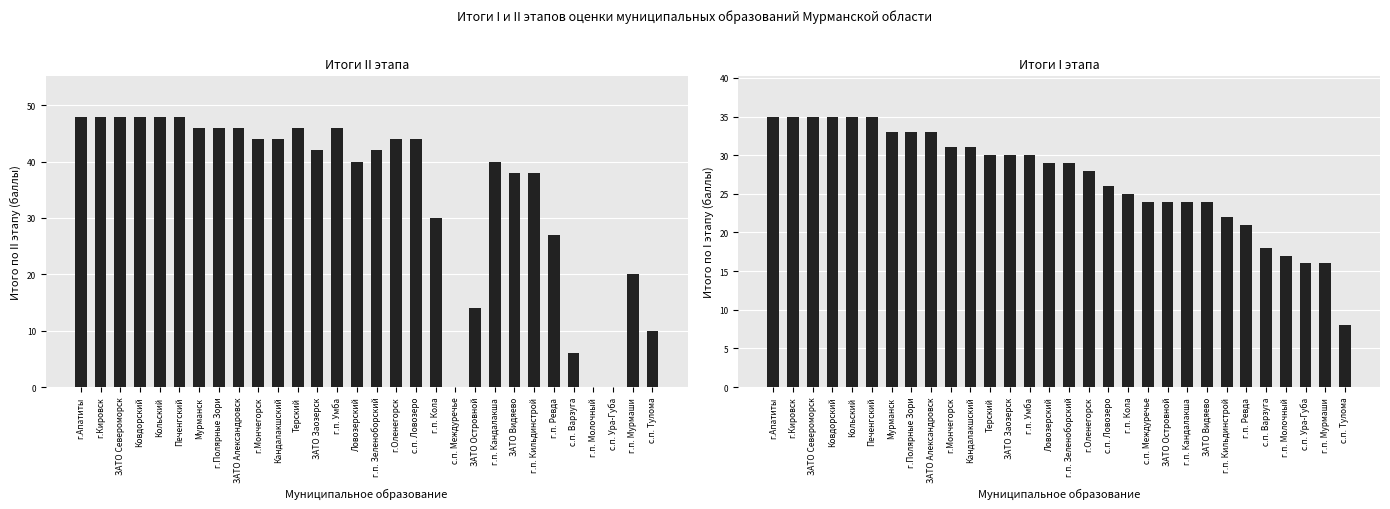

Which series has the widest spread of values?

Итого по II этапу